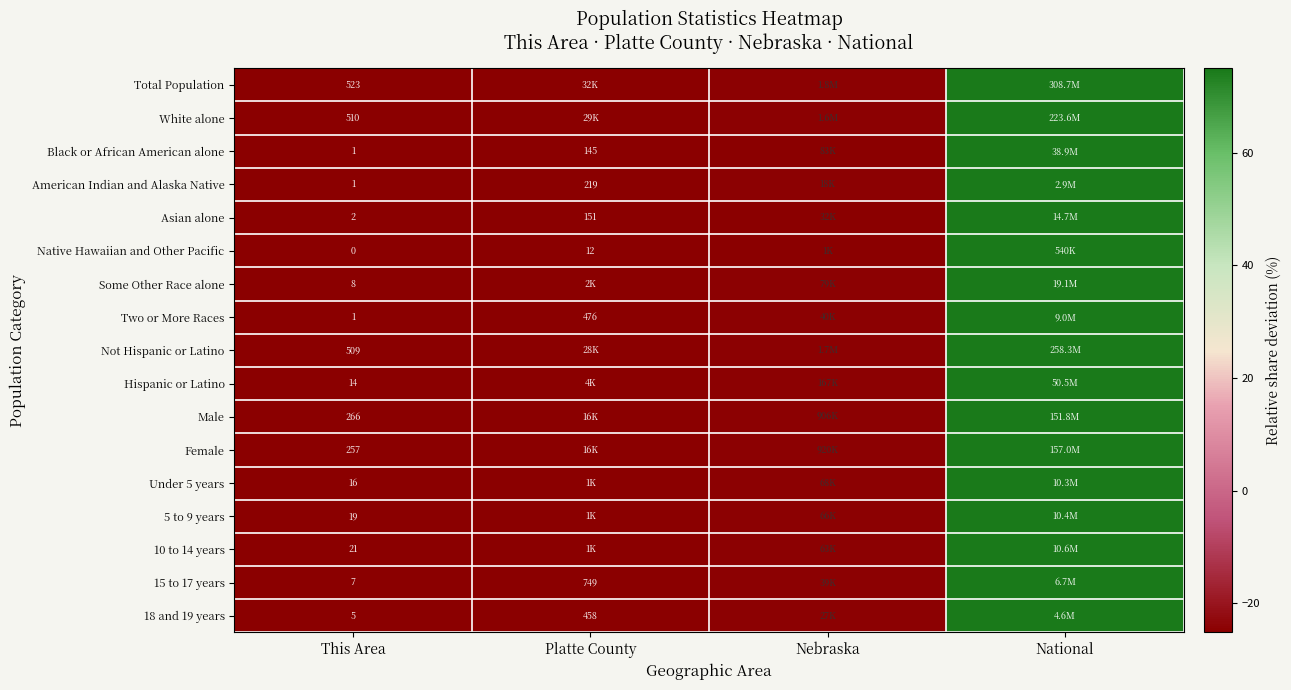

Between Platte County and Nebraska, which is larger?

Nebraska